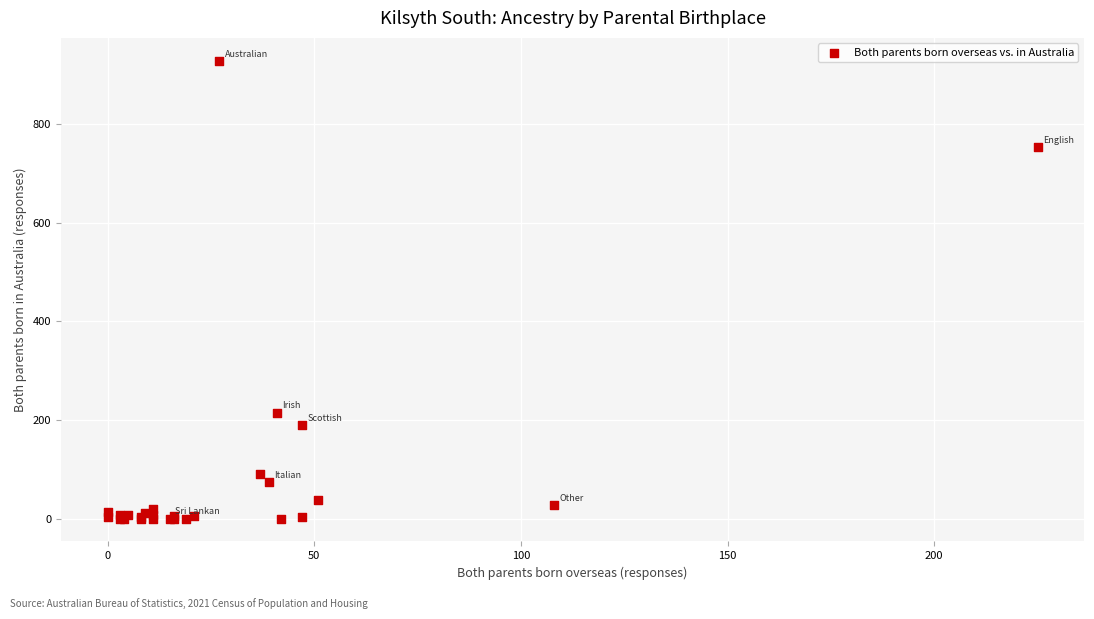

What Y value in the scatter plot is closest to 464?

215